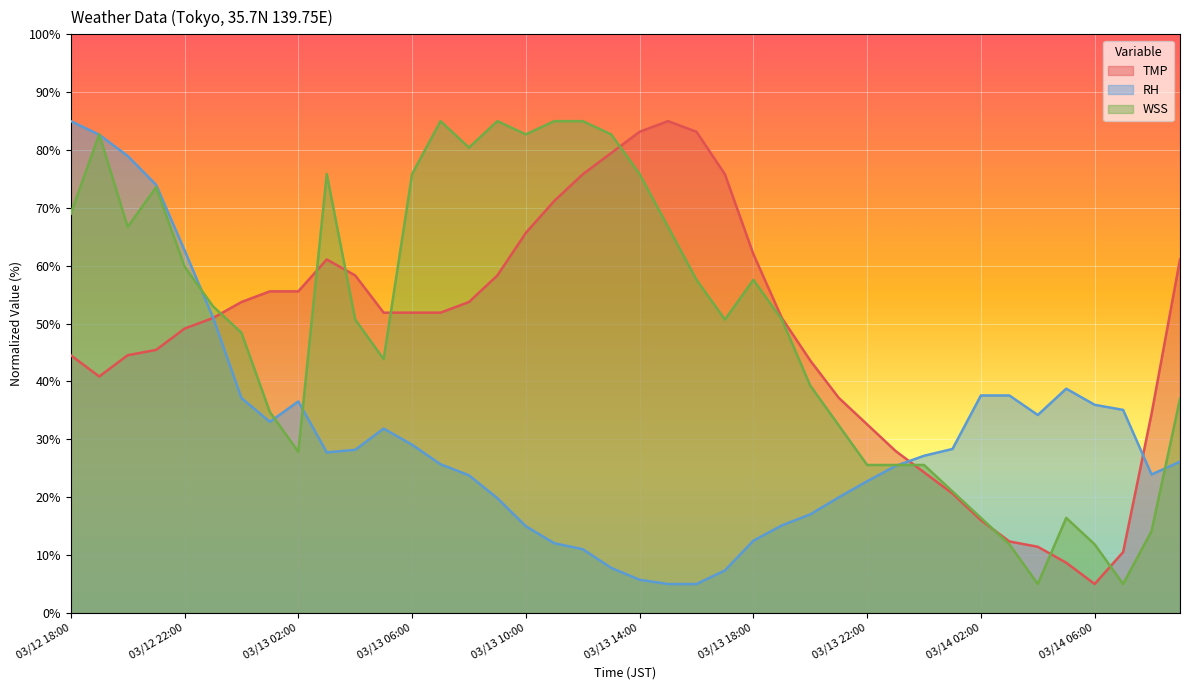

How many data points in TMP are above 51?

20